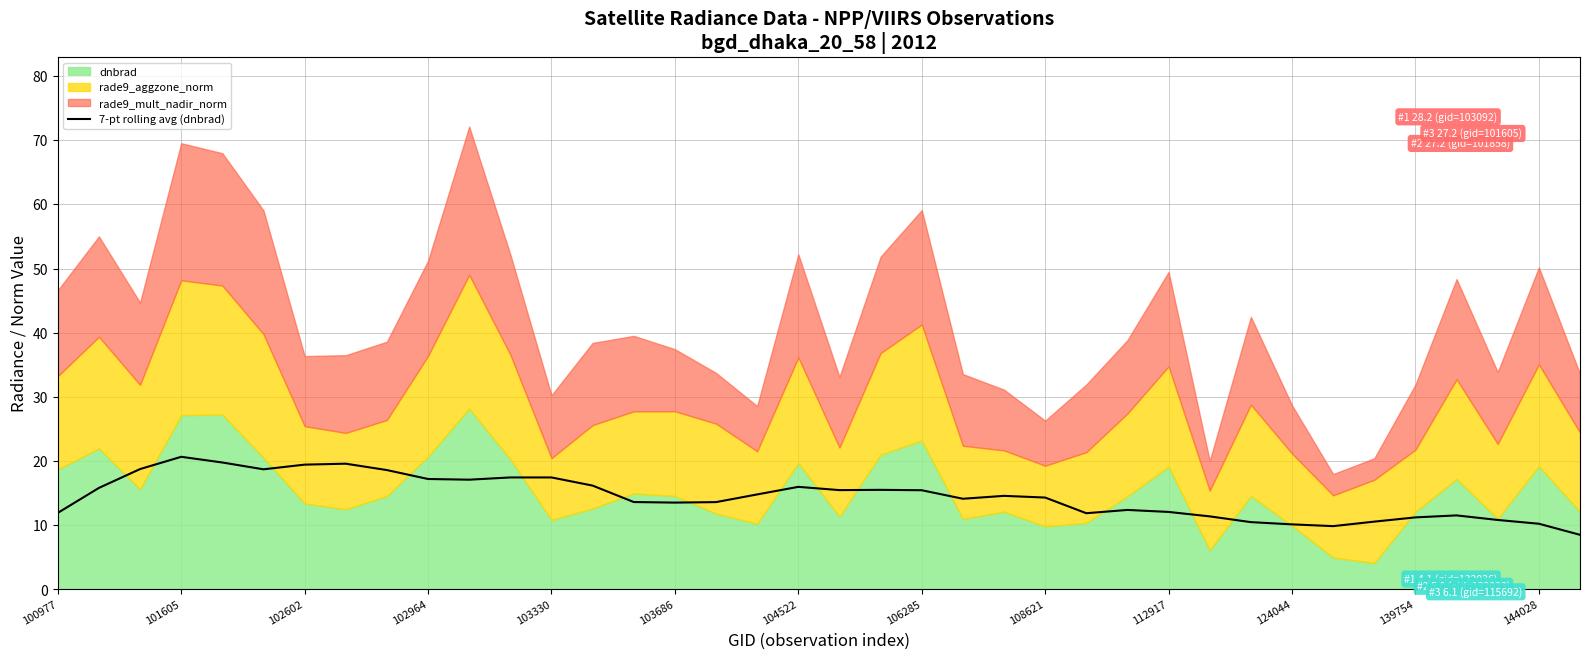

What is the maximum value for 7-pt rolling avg (dnbrad)?

20.7